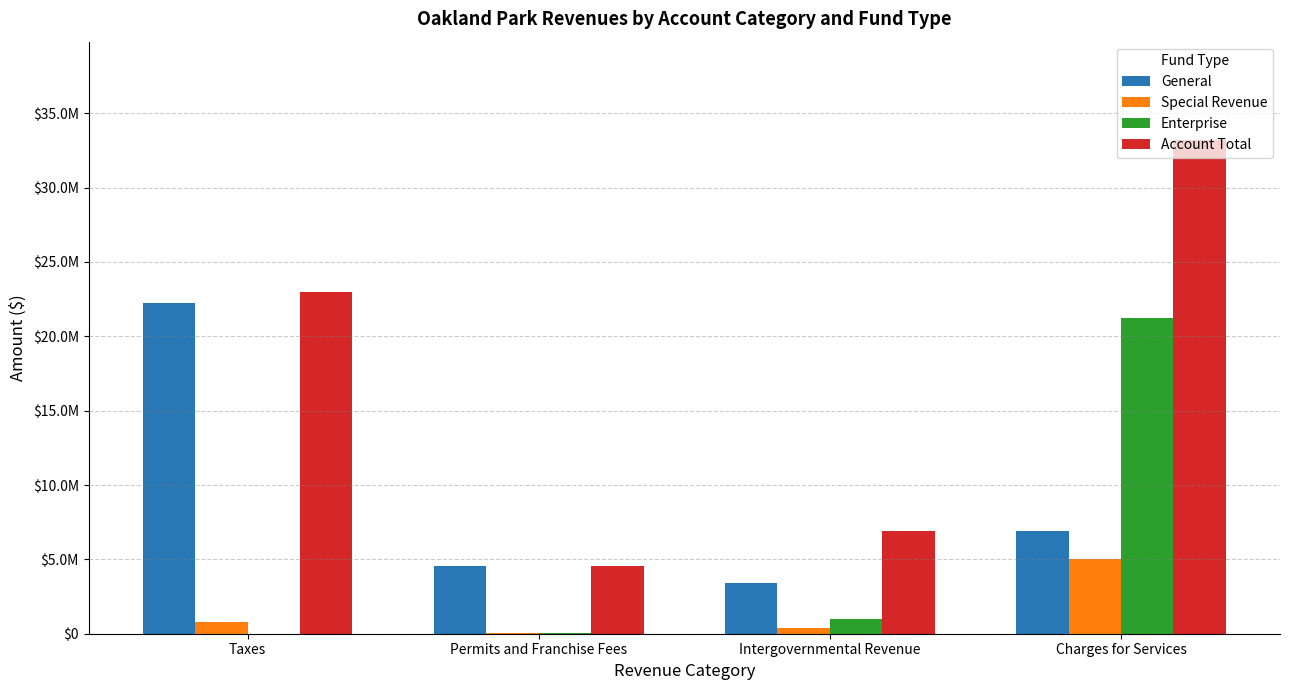

Reading left to right, extract all data points from this chart.

General: Taxes=22220430	Permits and Franchise Fees=4532016	Intergovernmental Revenue=3408828	Charges for Services=6939680
Special Revenue: Taxes=768632	Permits and Franchise Fees=26157	Intergovernmental Revenue=396595	Charges for Services=4999514
Enterprise: Taxes=0	Permits and Franchise Fees=26500	Intergovernmental Revenue=994343	Charges for Services=21236344
Account Total: Taxes=22989062	Permits and Franchise Fees=4584673	Intergovernmental Revenue=6928990	Charges for Services=33175538